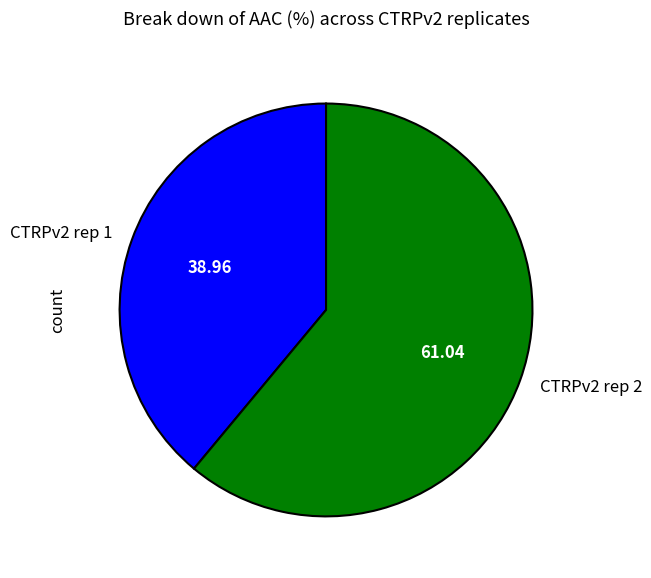

Do CTRPv2 rep 2 and CTRPv2 rep 1 together represent more than half of the pie?

Yes